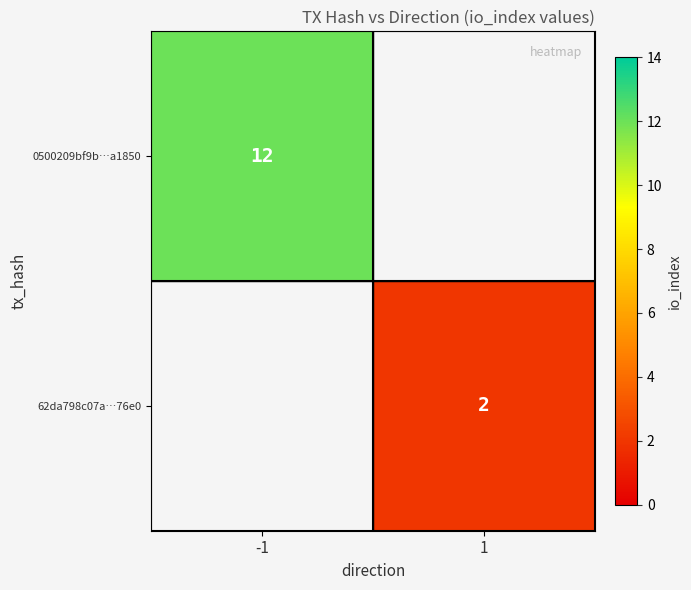

Is it true that 62da798c07a…76e0 equals 3 at 1?

False